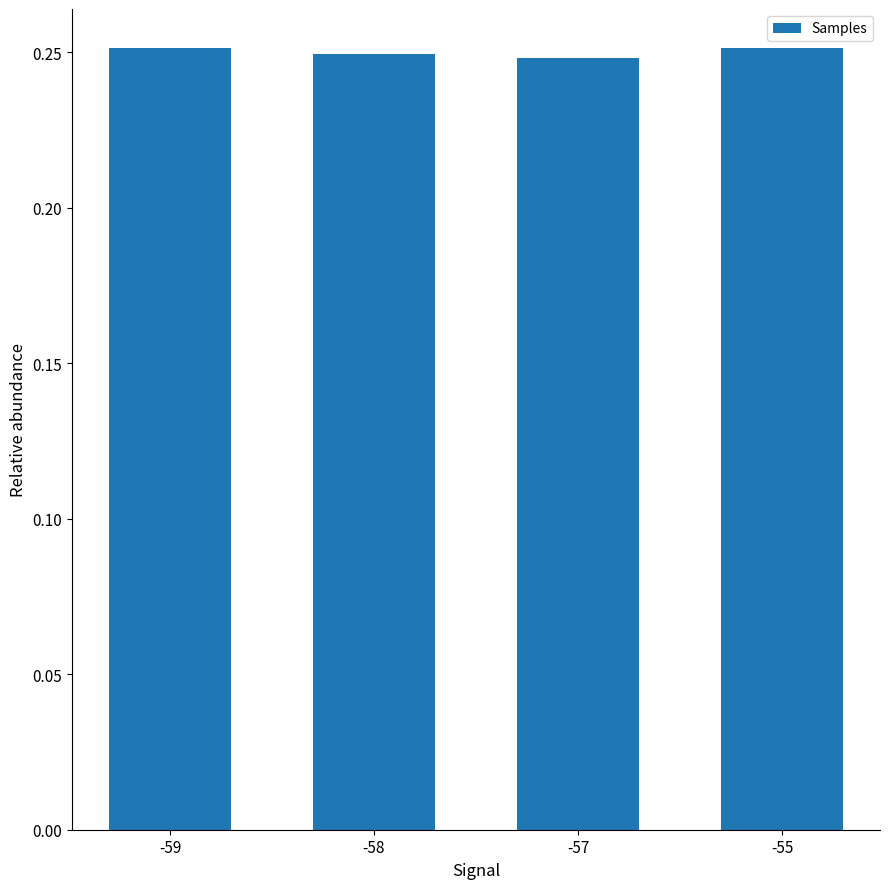

True or false: the data shows 0.4 at -59.

False